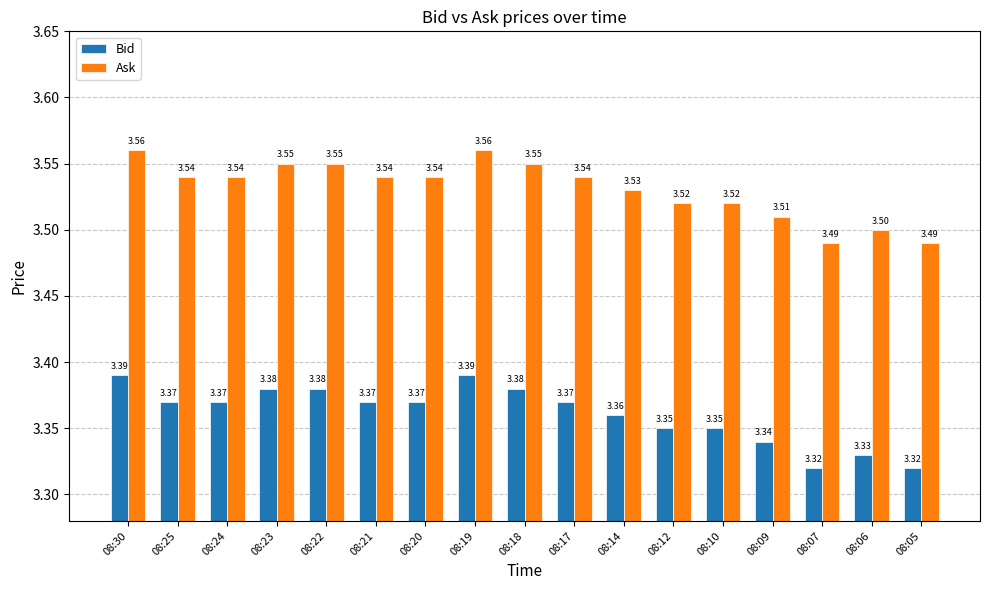

Rank the series by their maximum value, from highest to lowest.

Ask, Bid